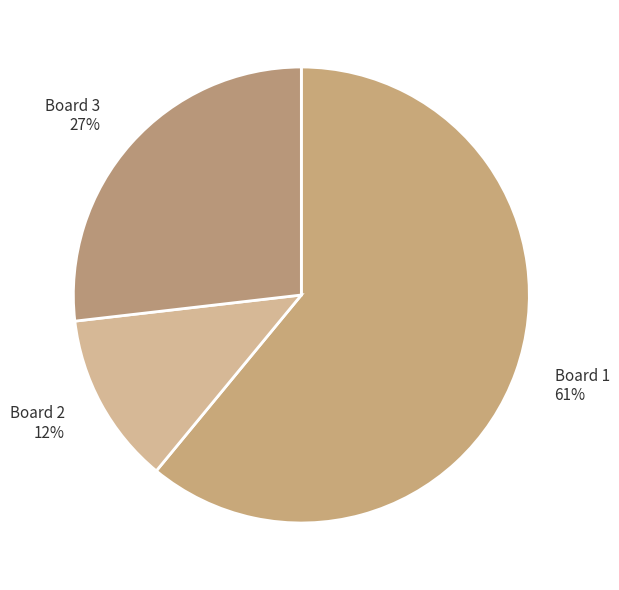

True or false: Board 1 accounts for 55% of the total.

False